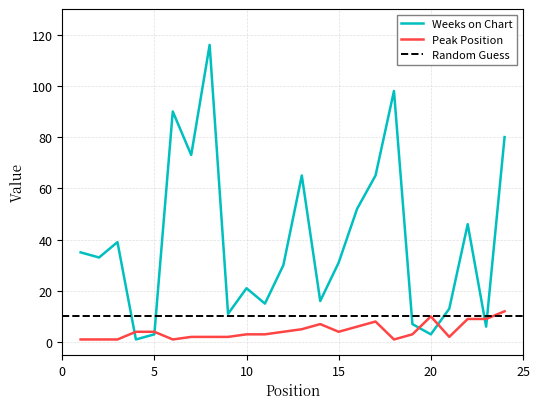

True or false: Peak Position and Weeks on Chart intersect in this chart.

True